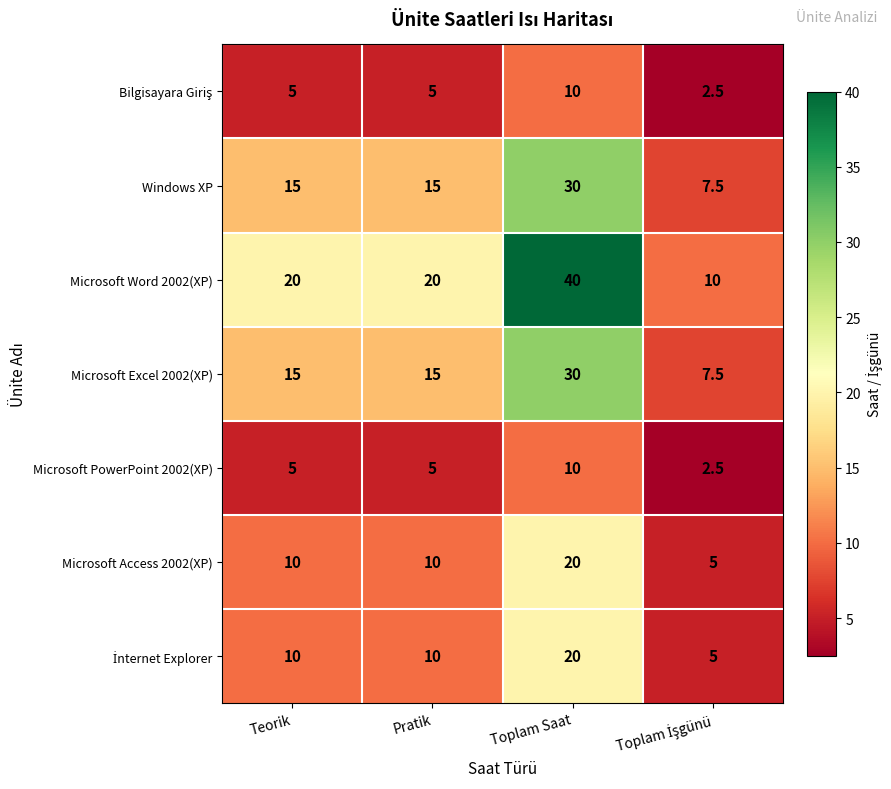

The Microsoft Excel 2002(XP) series shows 30.0 at Toplam Saat. True or false?

True